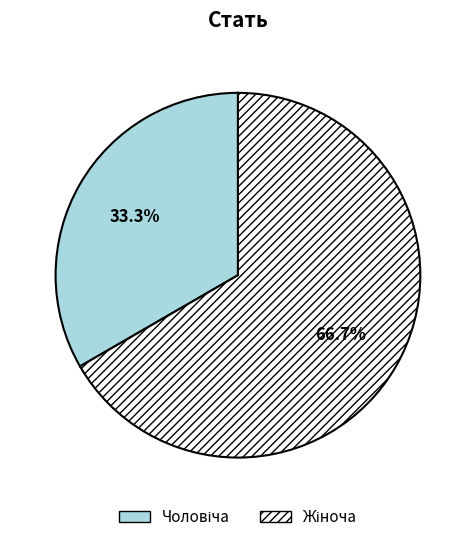

Does any single category account for the majority?

Yes